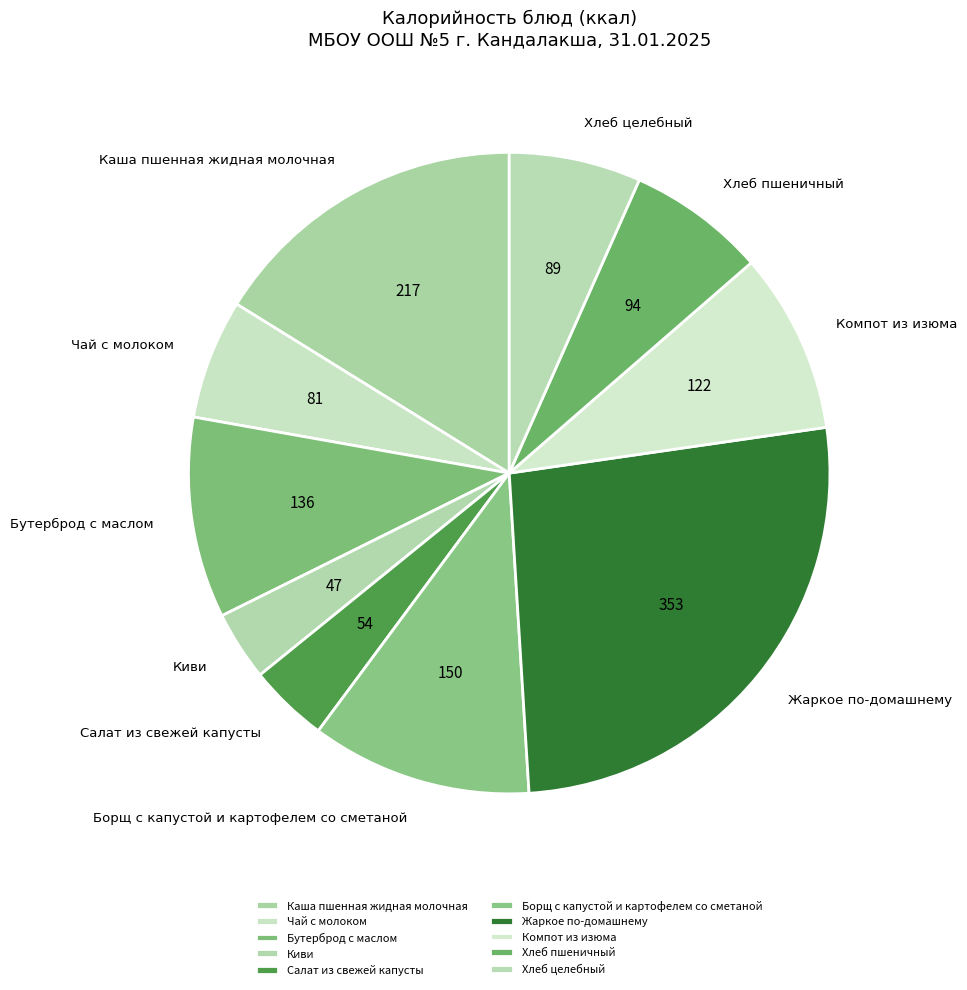

How many segments does this pie chart have?

10